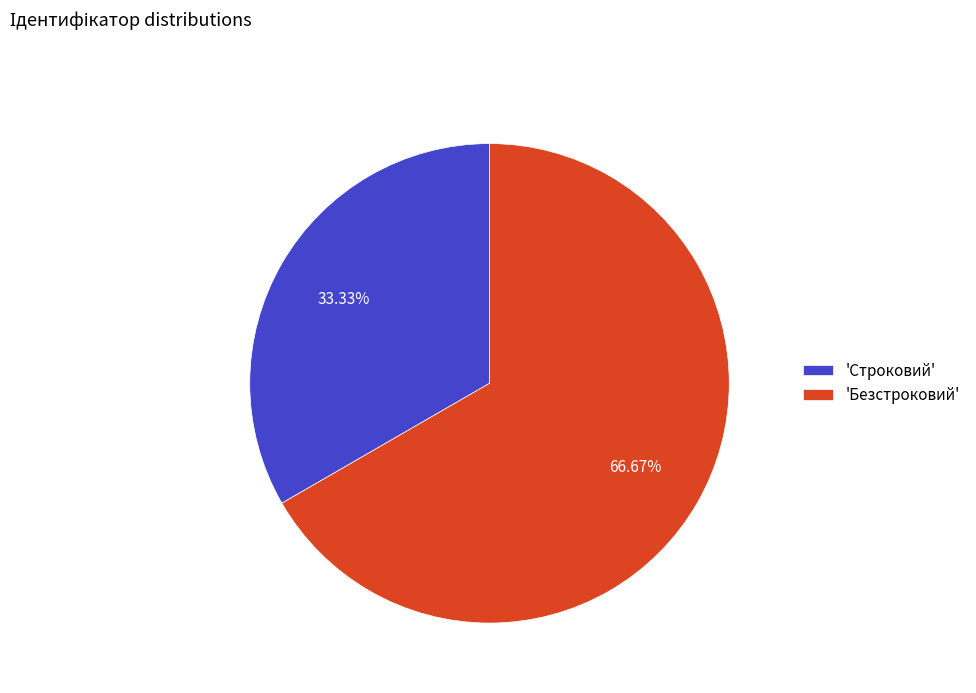

Do 'Строковий' and 'Безстроковий' together represent more than half of the pie?

Yes